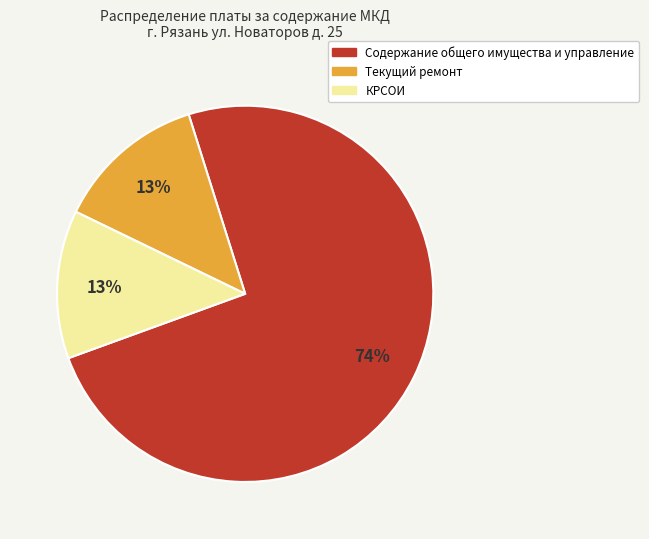

True or false: Содержание общего имущества и управление accounts for 82% of the total.

False